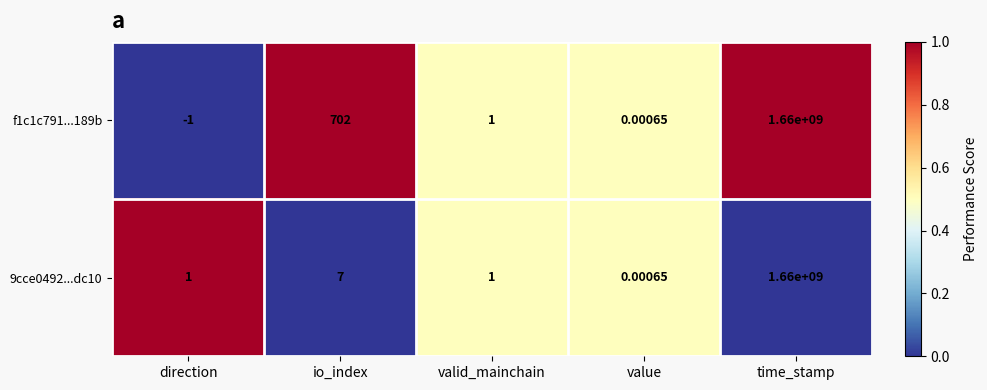

At which label is 9cce0492...dc10 closest to 830000000?

io_index